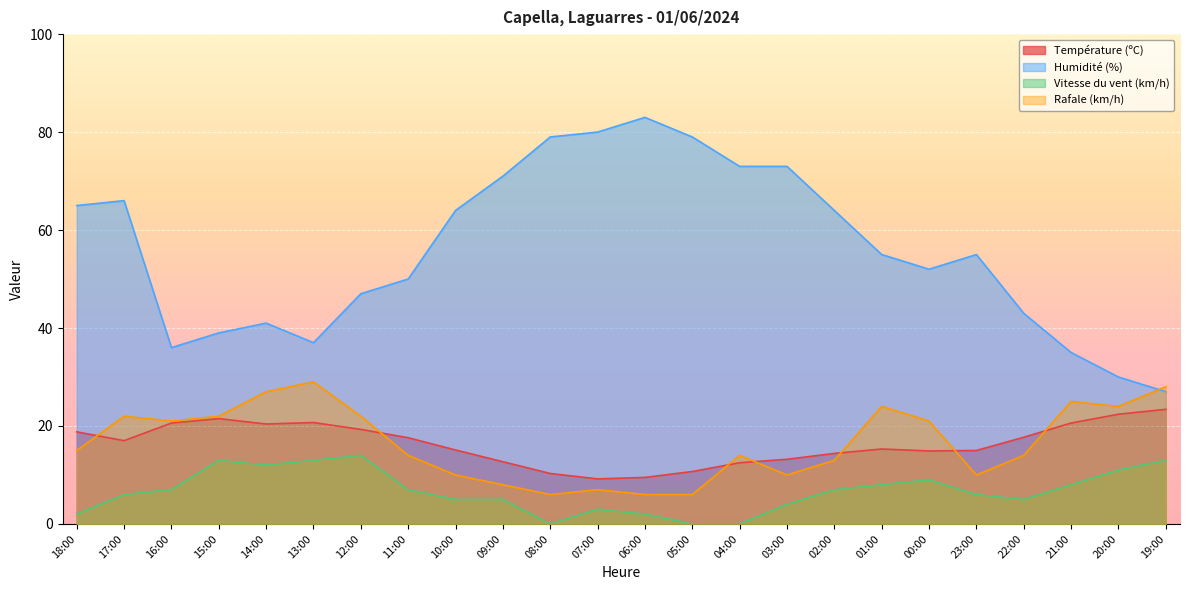

Reading left to right, transcribe all the data shown in this chart.

Température (ºC): 18:00=18.8	17:00=17.0	16:00=20.6	15:00=21.5	14:00=20.4	13:00=20.7	12:00=19.3	11:00=17.6	10:00=15.1	09:00=12.7	08:00=10.3	07:00=9.2	06:00=9.5	05:00=10.7	04:00=12.5	03:00=13.2	02:00=14.4	01:00=15.3	00:00=14.9	23:00=15.0	22:00=17.7	21:00=20.6	20:00=22.4	19:00=23.4
Humidité (%): 18:00=65.0	17:00=66.0	16:00=36.0	15:00=39.0	14:00=41.0	13:00=37.0	12:00=47.0	11:00=50.0	10:00=64.0	09:00=71.0	08:00=79.0	07:00=80.0	06:00=83.0	05:00=79.0	04:00=73.0	03:00=73.0	02:00=64.0	01:00=55.0	00:00=52.0	23:00=55.0	22:00=43.0	21:00=35.0	20:00=30.0	19:00=27.0
Vitesse du vent (km/h): 18:00=2.0	17:00=6.0	16:00=7.0	15:00=13.0	14:00=12.0	13:00=13.0	12:00=14.0	11:00=7.0	10:00=5.0	09:00=5.0	08:00=0.0	07:00=3.0	06:00=2.0	05:00=0.0	04:00=0.0	03:00=4.0	02:00=7.0	01:00=8.0	00:00=9.0	23:00=6.0	22:00=5.0	21:00=8.0	20:00=11.0	19:00=13.0
Rafale (km/h): 18:00=15.0	17:00=22.0	16:00=21.0	15:00=22.0	14:00=27.0	13:00=29.0	12:00=22.0	11:00=14.0	10:00=10.0	09:00=8.0	08:00=6.0	07:00=7.0	06:00=6.0	05:00=6.0	04:00=14.0	03:00=10.0	02:00=13.0	01:00=24.0	00:00=21.0	23:00=10.0	22:00=14.0	21:00=25.0	20:00=24.0	19:00=28.0